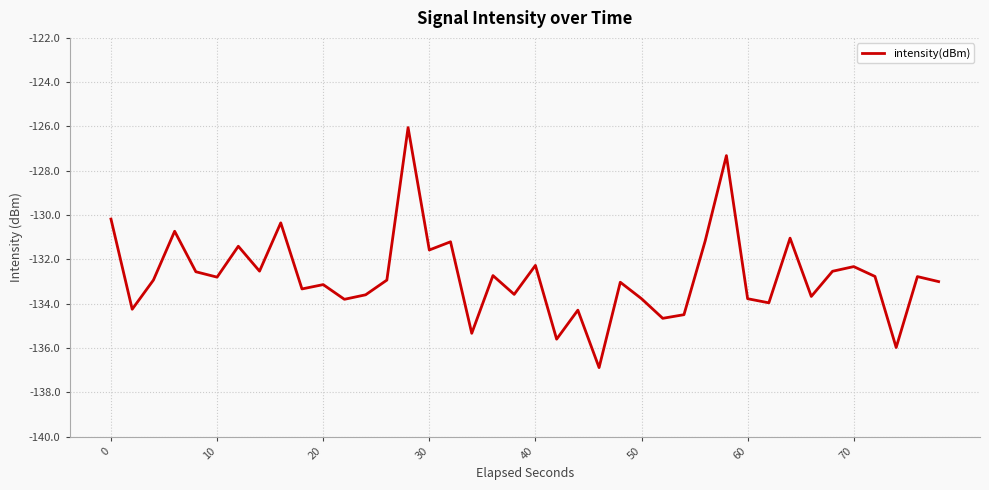

What is the greatest value displayed?

-126.0